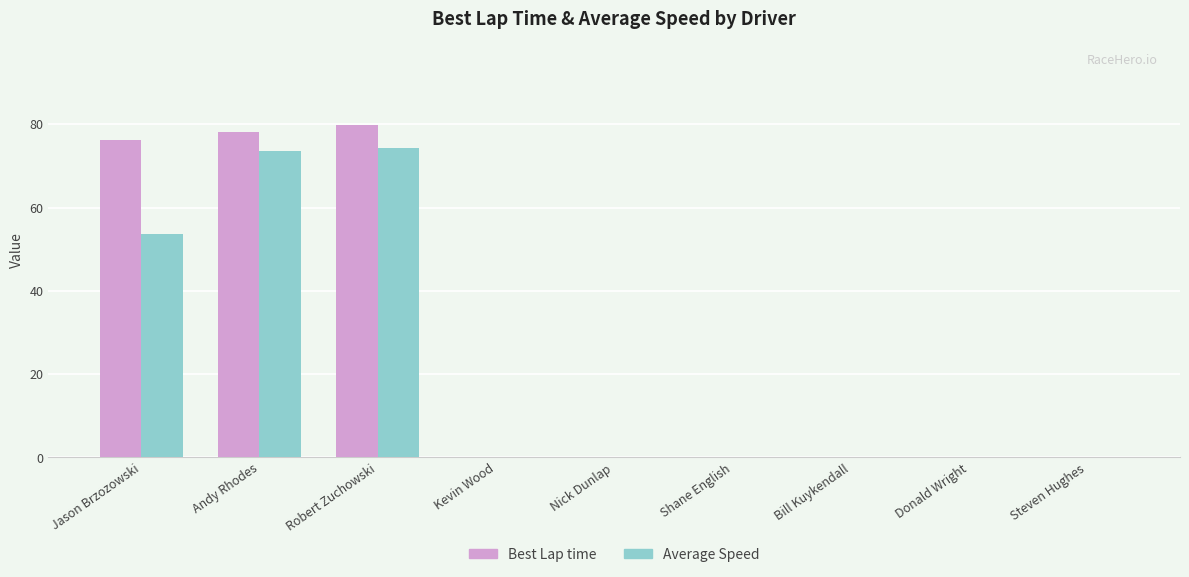

Reading left to right, list all the values displayed in this chart.

Best Lap time: 76.3	78.0	79.9	0.0	0.0	0.0	0.0	0.0	0.0
Average Speed: 53.7	73.6	74.2	0.0	0.0	0.0	0.0	0.0	0.0